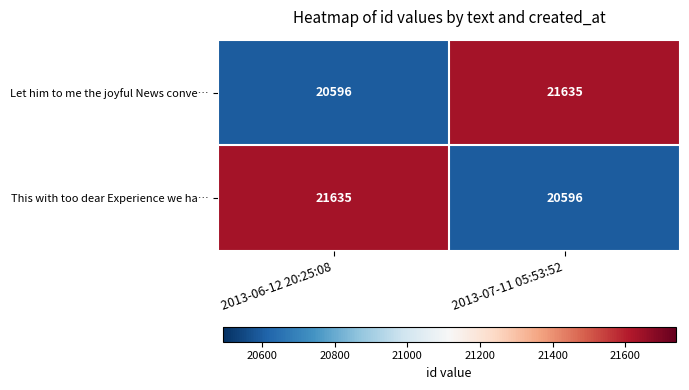

What is the approximate value of Let him to me the joyful News conve… at 2013-06-12 20:25:08?

20596